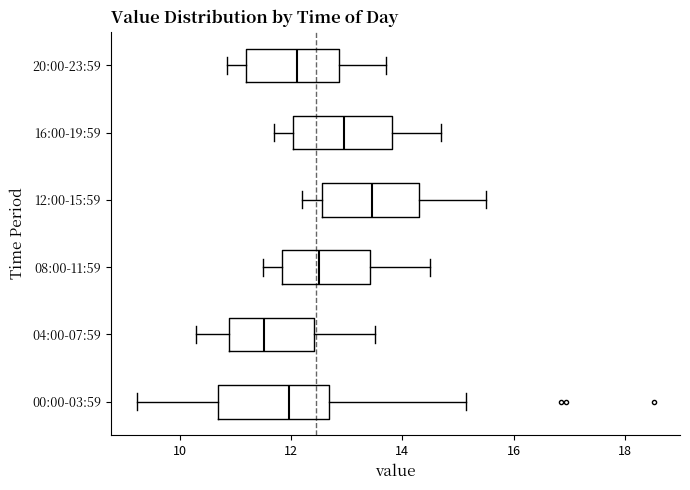

Reading bottom to top, read every box against the x-axis: the position of its median line, the range the box covers, and the ends of its whiskers. The values are not printed on the chart, so give them approximately, as read against the axis.

00:00-03:59: median 12.0, box 10.6 to 12.6, whiskers 9.2 to 15.2
04:00-07:59: median 11.6, box 10.8 to 12.4, whiskers 10.4 to 13.6
08:00-11:59: median 12.6, box 11.8 to 13.4, whiskers 11.6 to 14.6
12:00-15:59: median 13.4, box 12.6 to 14.4, whiskers 12.2 to 15.6
16:00-19:59: median 13.0, box 12.0 to 13.8, whiskers 11.8 to 14.8
20:00-23:59: median 12.2, box 11.2 to 12.8, whiskers 10.8 to 13.8